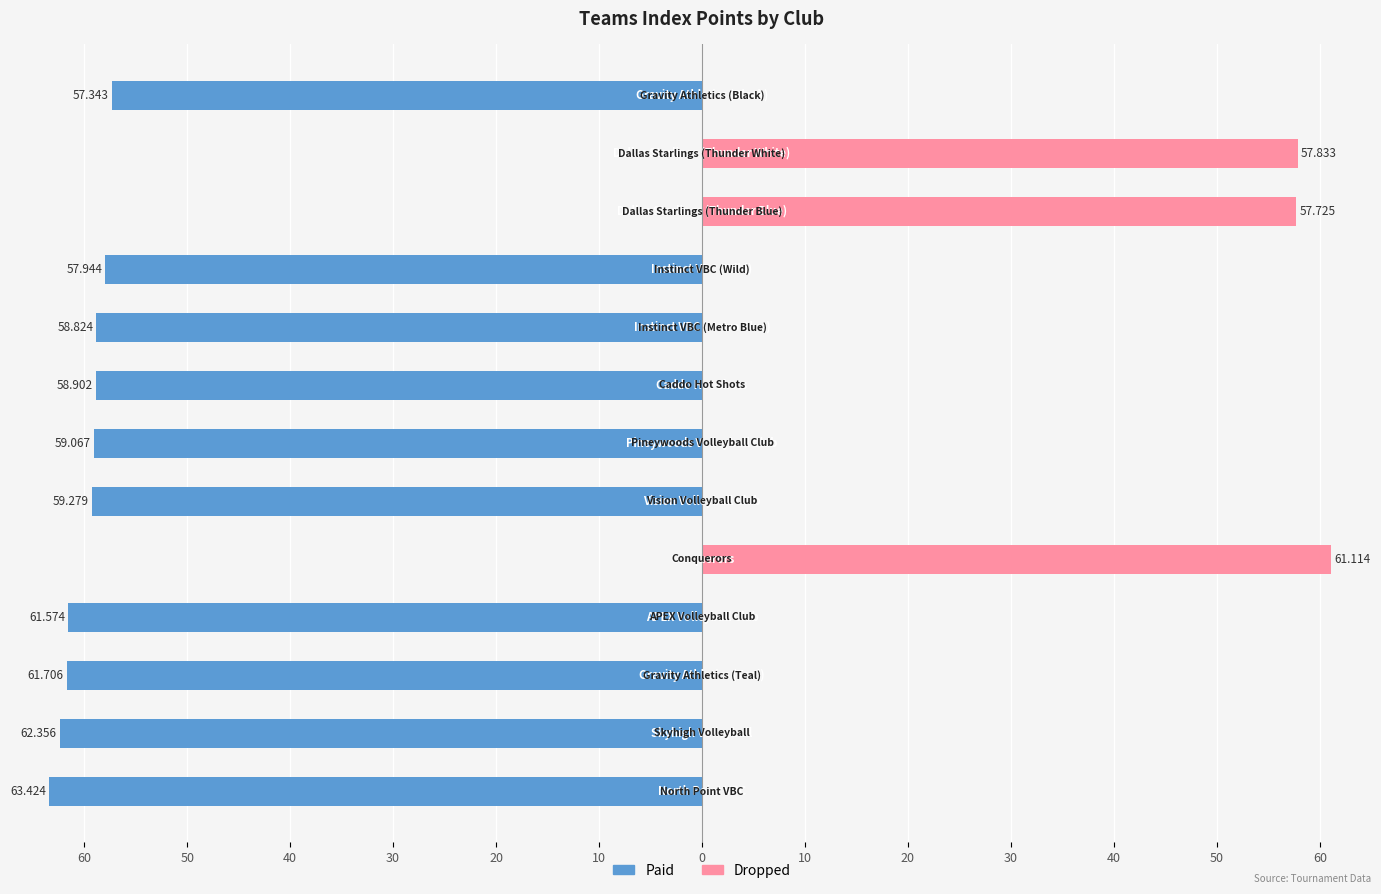

Reading left to right, extract all data points from this chart.

Paid: -63.4	-62.4	-61.7	-61.6	0.0	-59.3	-59.1	-58.9	-58.8	-57.9	0.0	0.0	-57.3
Dropped: 0.0	0.0	0.0	0.0	61.1	0.0	0.0	0.0	0.0	0.0	57.7	57.8	0.0